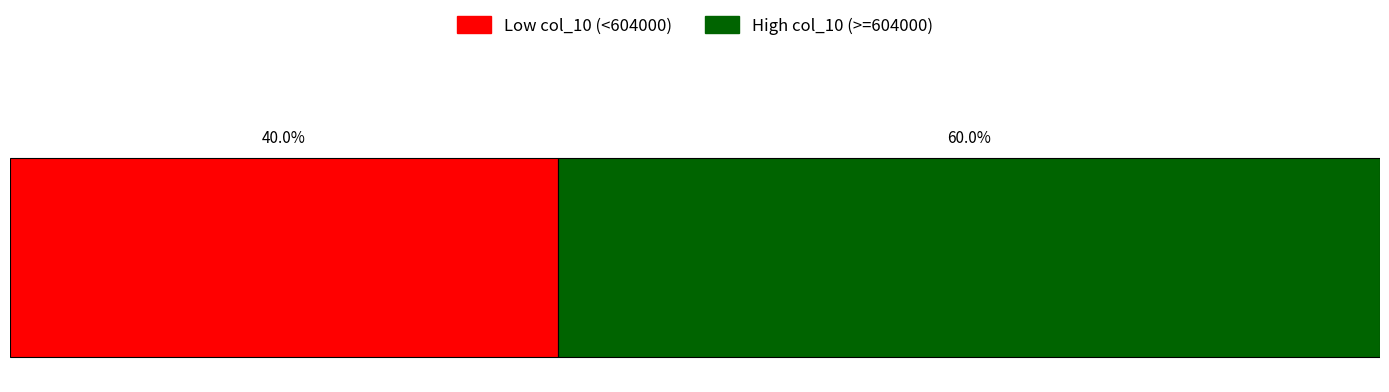

What are all the series names shown in the legend?

Low col_10 (<604000), High col_10 (>=604000)